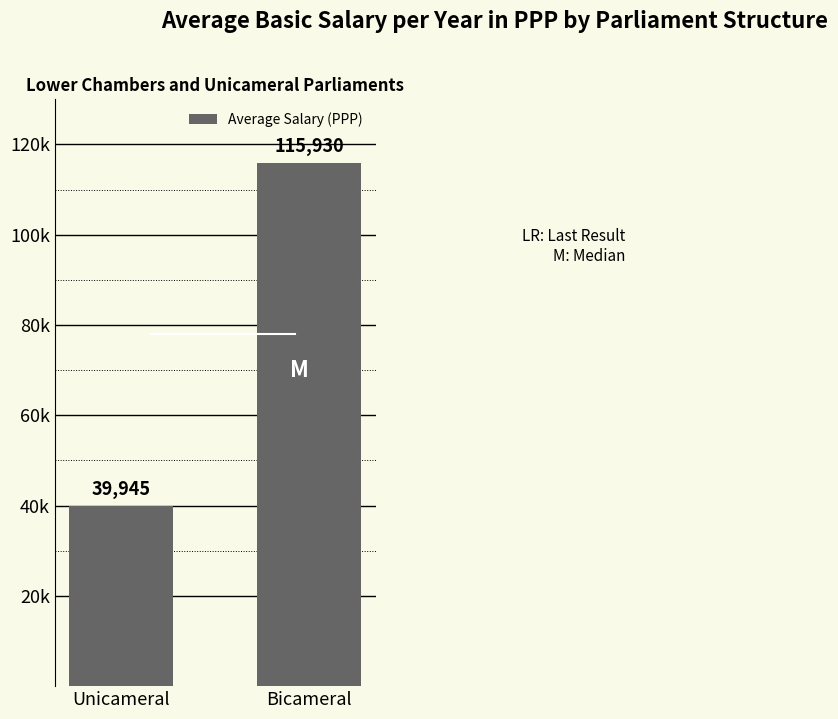

Rank the categories by value from highest to lowest.

Bicameral, Unicameral